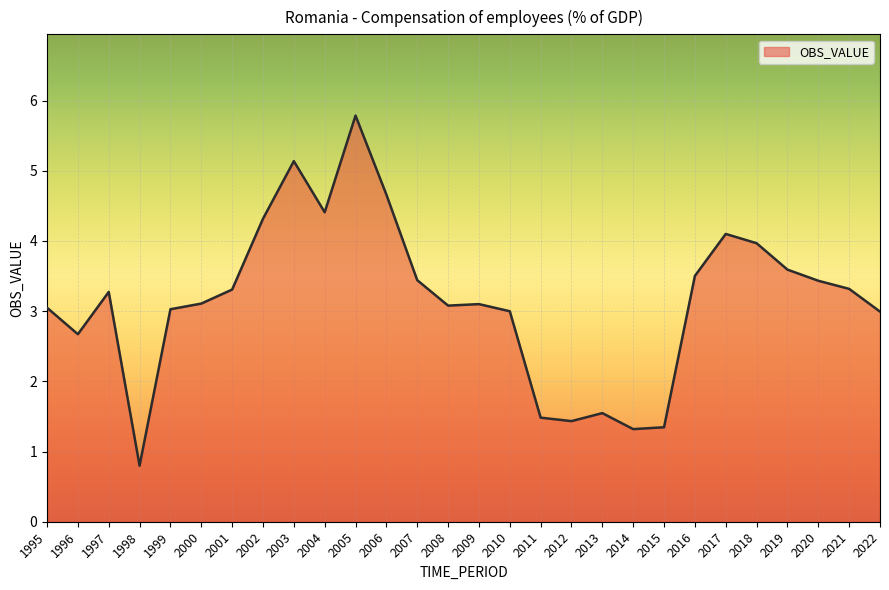

How many distinct data groups are displayed?

1